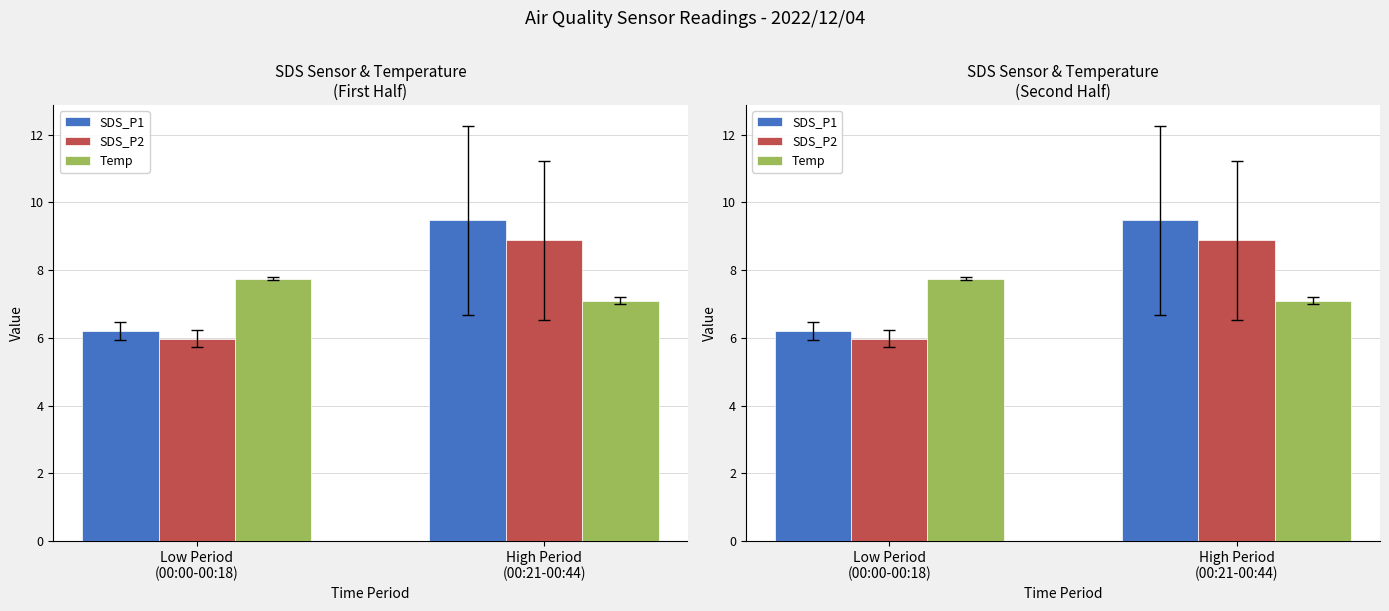

Does the chart contain any negative values?

No